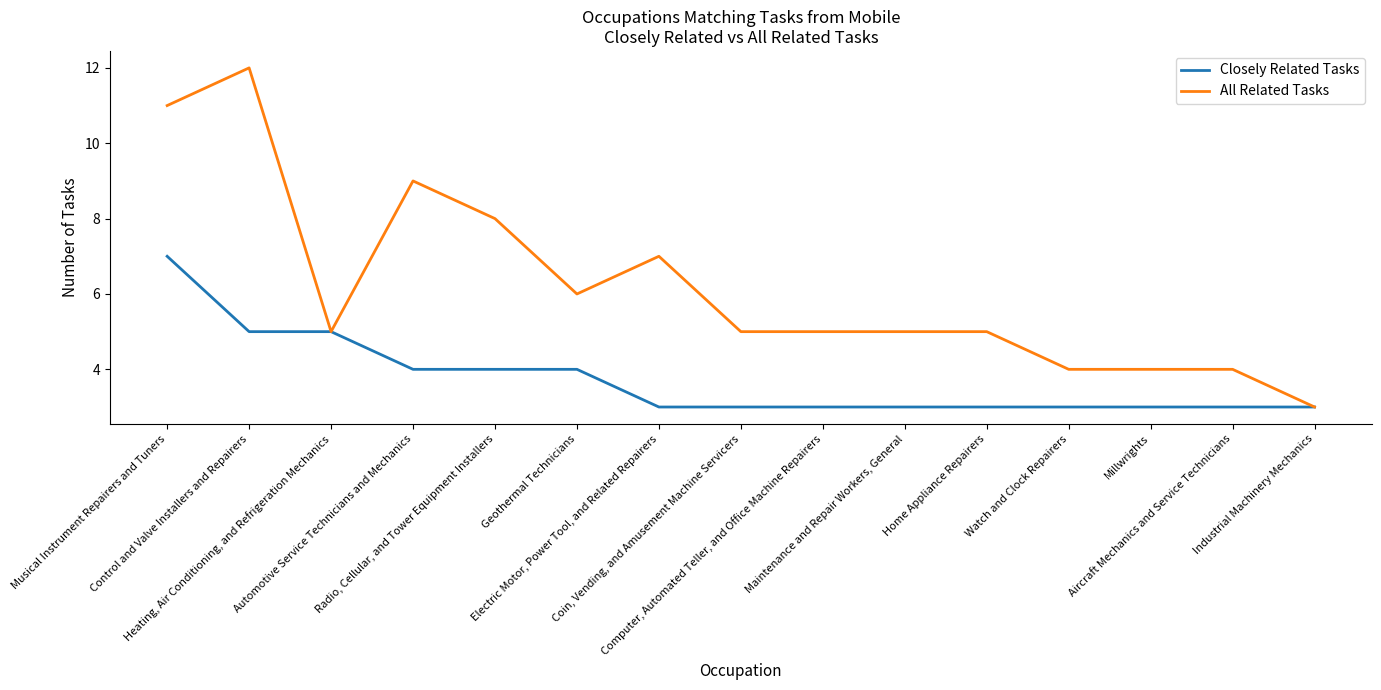

How many lines are shown in the chart?

2